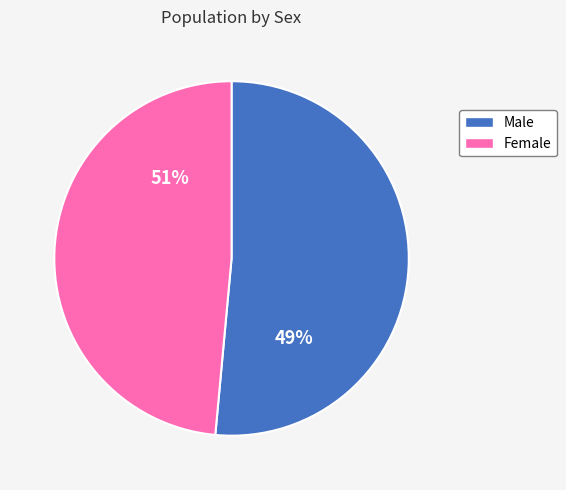

How many slices are in this pie chart?

2